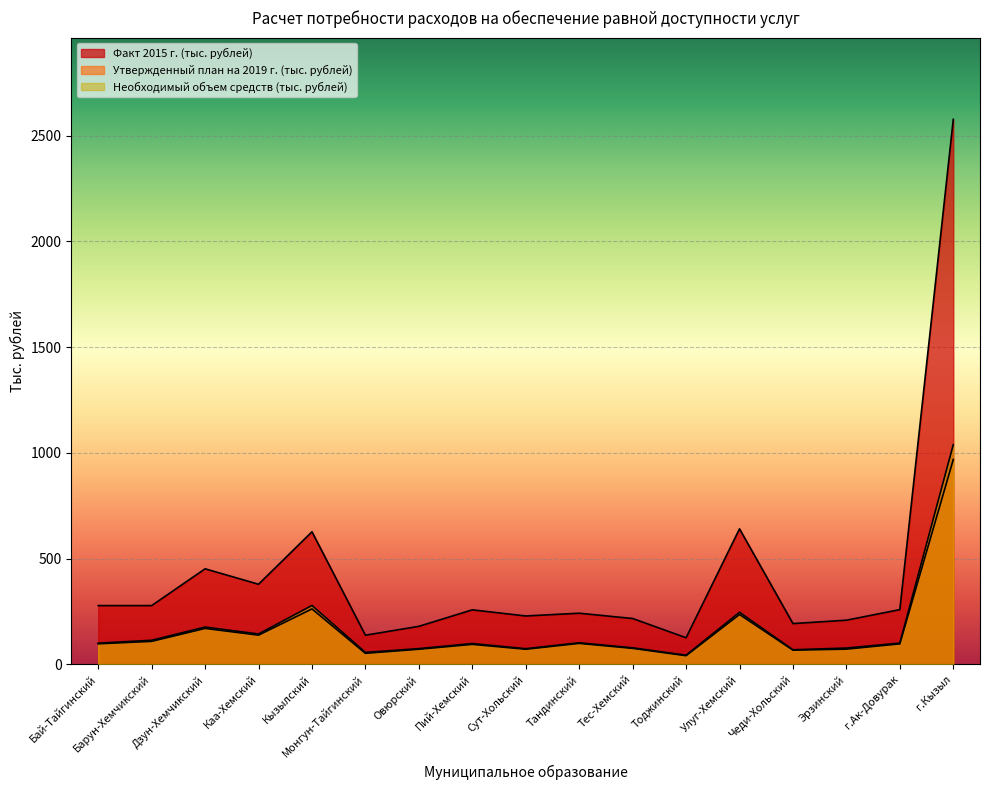

Where does the Утвержденный план на 2019 г. (тыс. рублей) series first go above 97?

Бай-Тайгинский